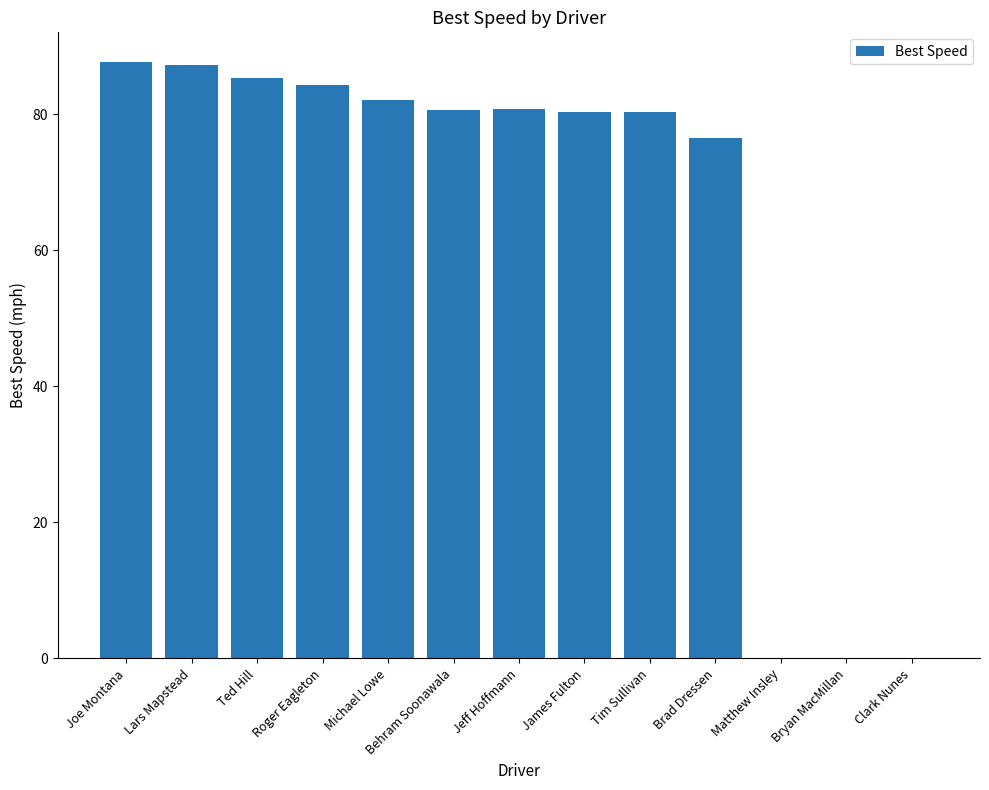

True or false: the data shows 0.0 at Clark Nunes.

True